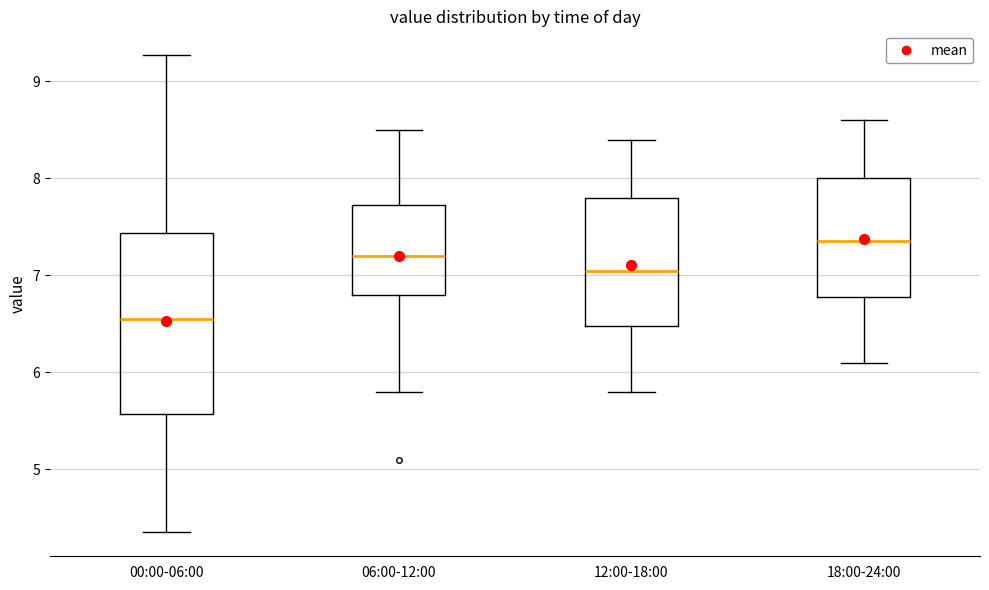

Which box is the tallest, from its lower edge to its upper edge?

00:00-06:00